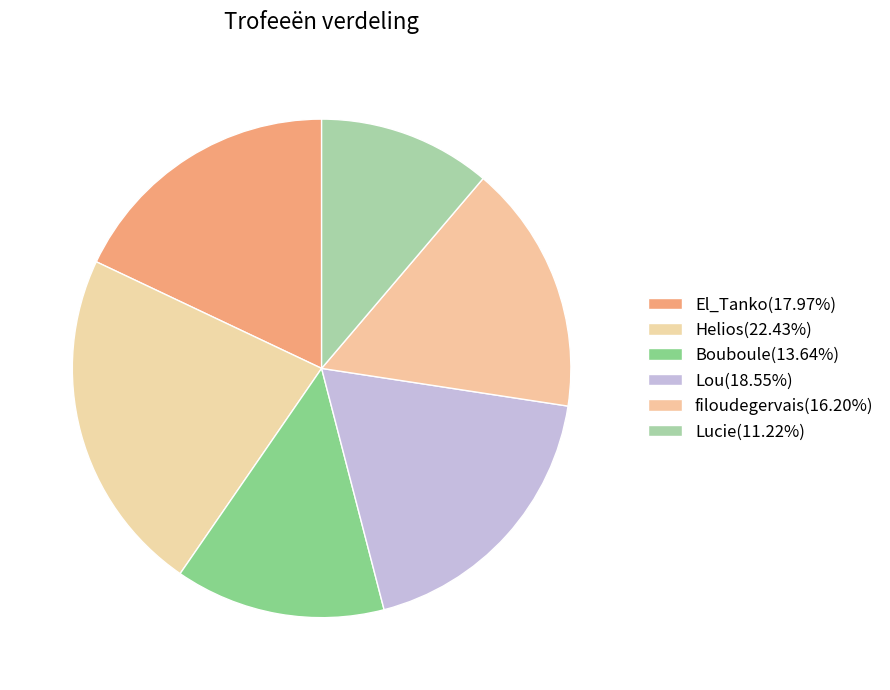

What portion of the pie excludes filoudegervais?

83.8%